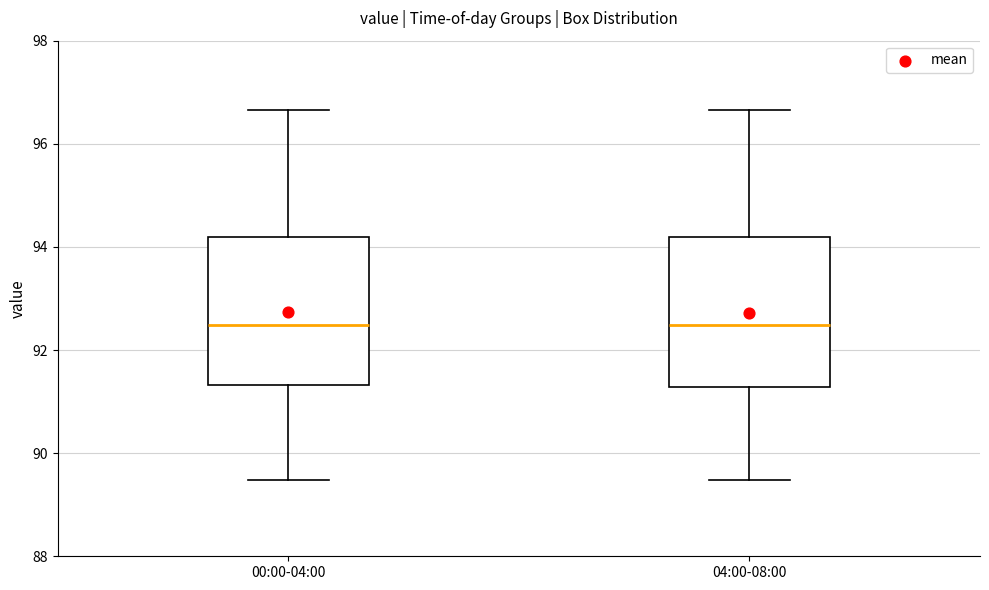

Reading left to right, read every box against the y-axis: the position of its median line, the range the box covers, and the ends of its whiskers. The values are not printed on the chart, so give them approximately, as read against the axis.

00:00-04:00: median 92.4, box 91.4 to 94.2, whiskers 89.4 to 96.6
04:00-08:00: median 92.4, box 91.2 to 94.2, whiskers 89.4 to 96.6